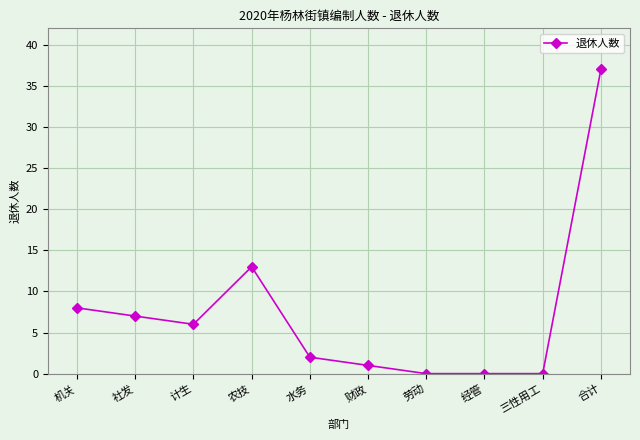

At which category does the data reach its first local peak?

农技